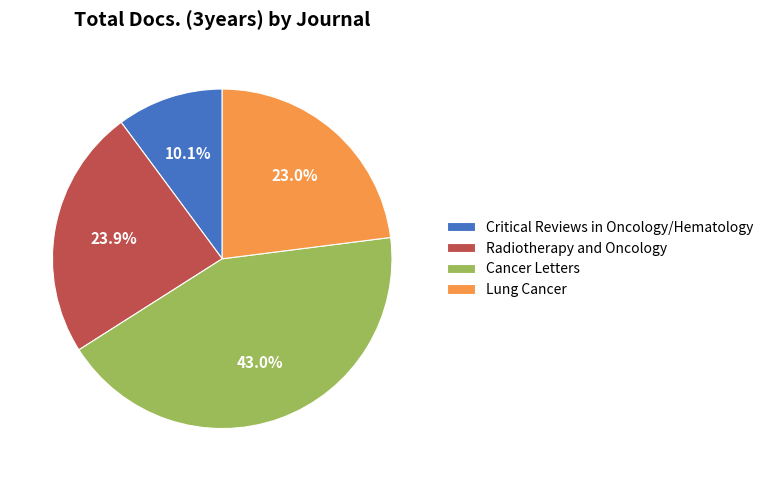

To the nearest percent, what is the average slice percentage?

25%